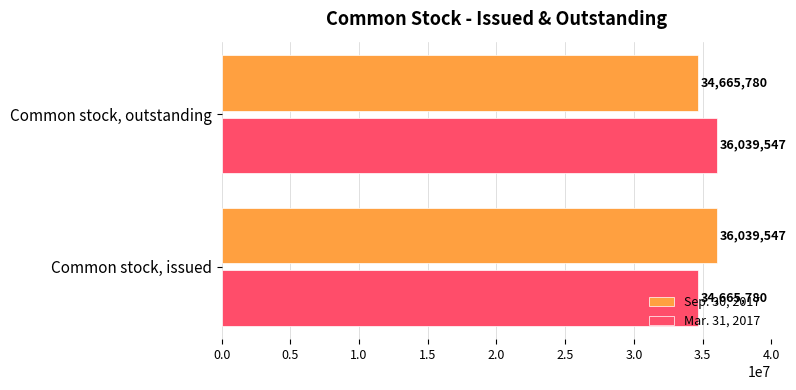

List the labels in order of Mar. 31, 2017 value, smallest first.

Common stock, issued, Common stock, outstanding